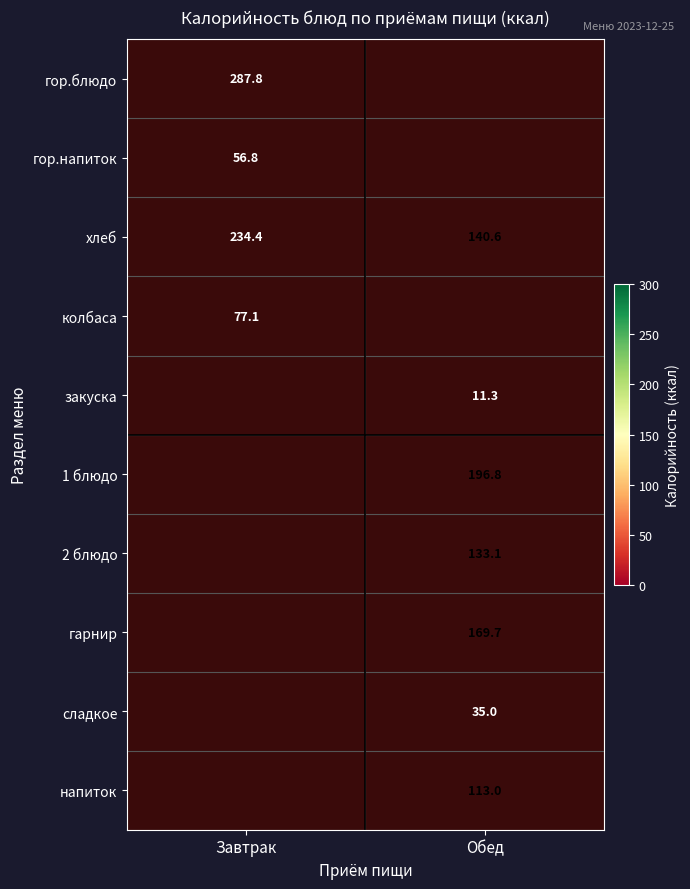

Is it true that колбаса equals 119.8 at Завтрак?

False